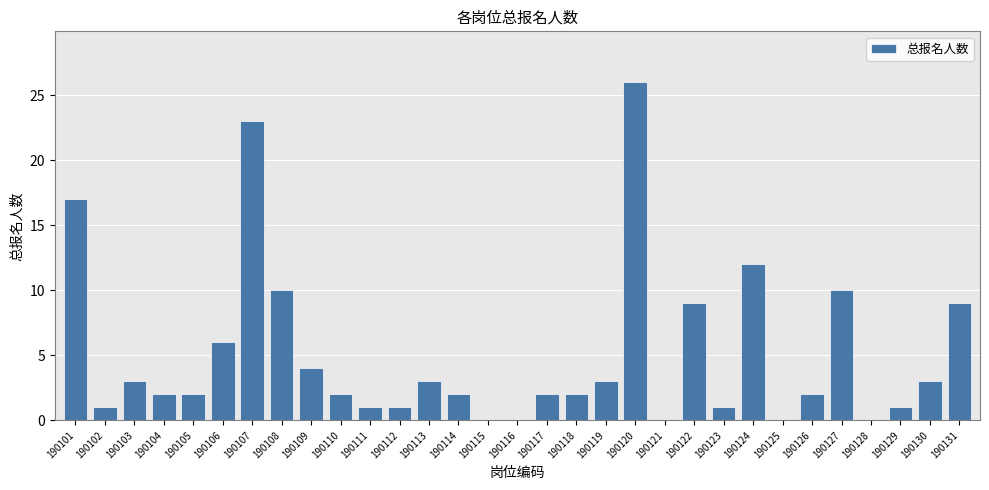

Between 190128 and 190114, which is larger?

190114